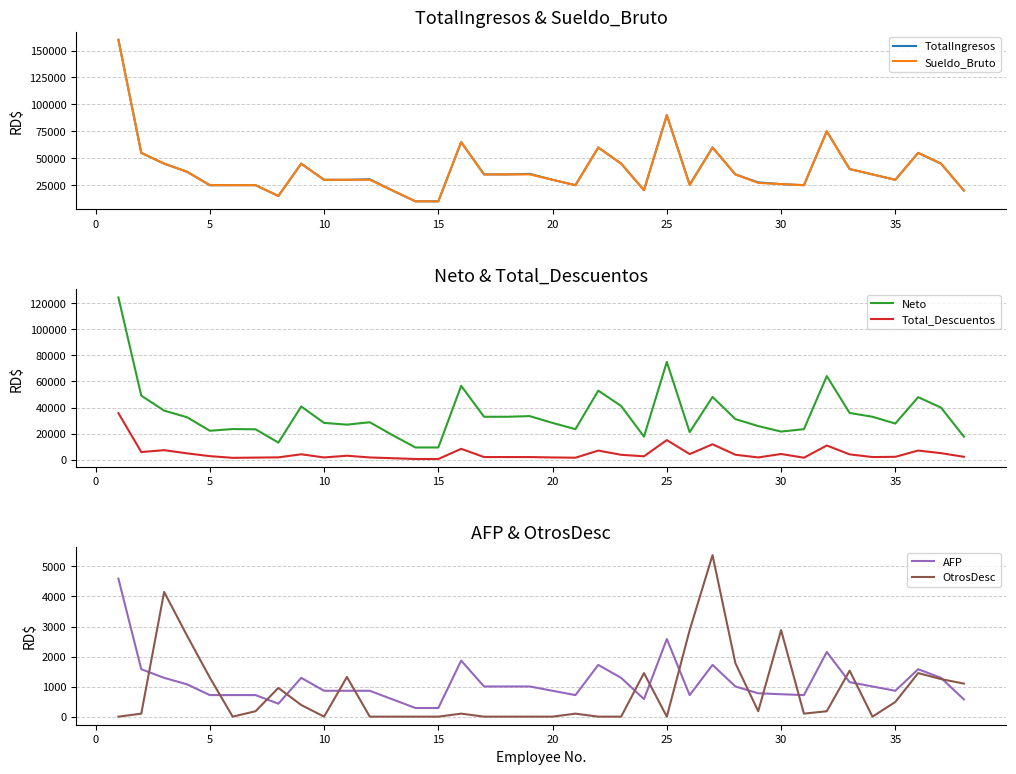

What is the highest value of the TotalIngresos series?

160000